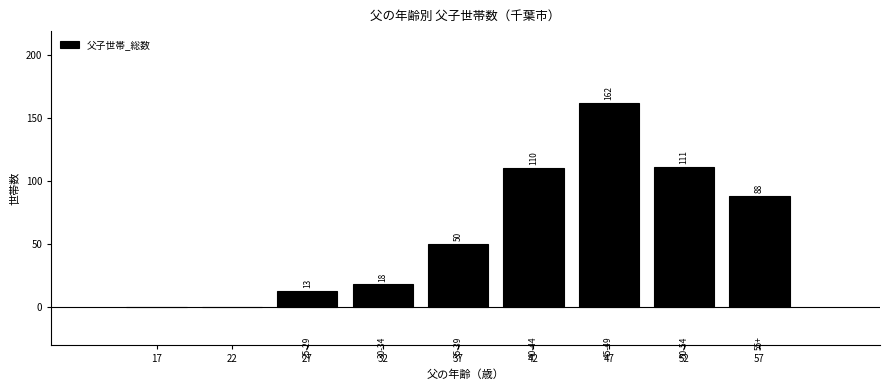

Reading left to right, what are all the values shown in this chart?

17=0	22=0	27=13	32=18	37=50	42=110	47=162	52=111	57=88